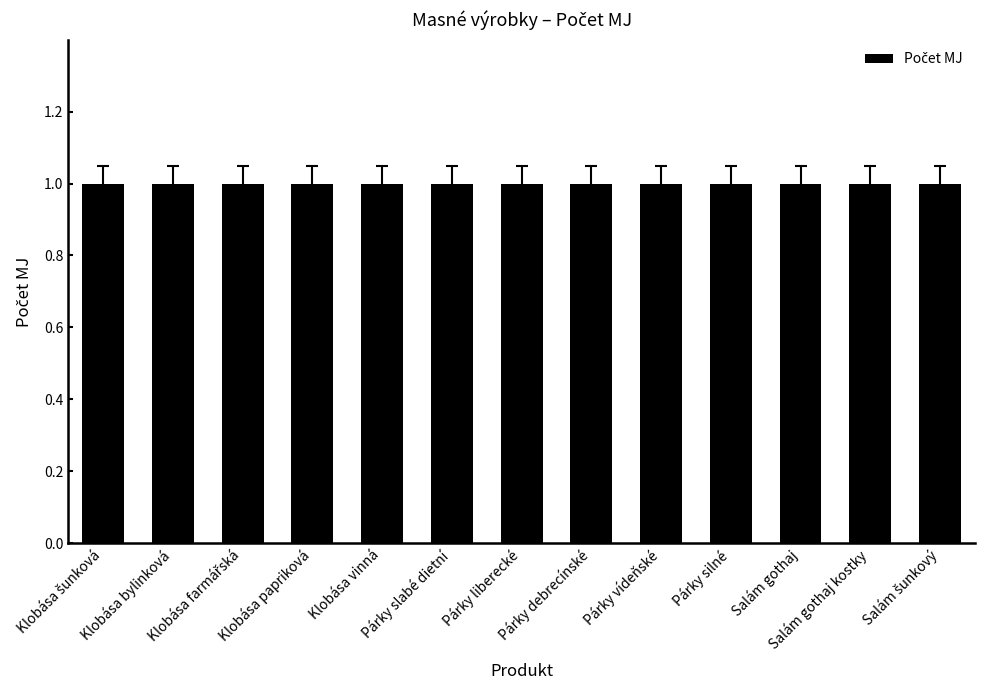

Count the number of categories in the chart.

13